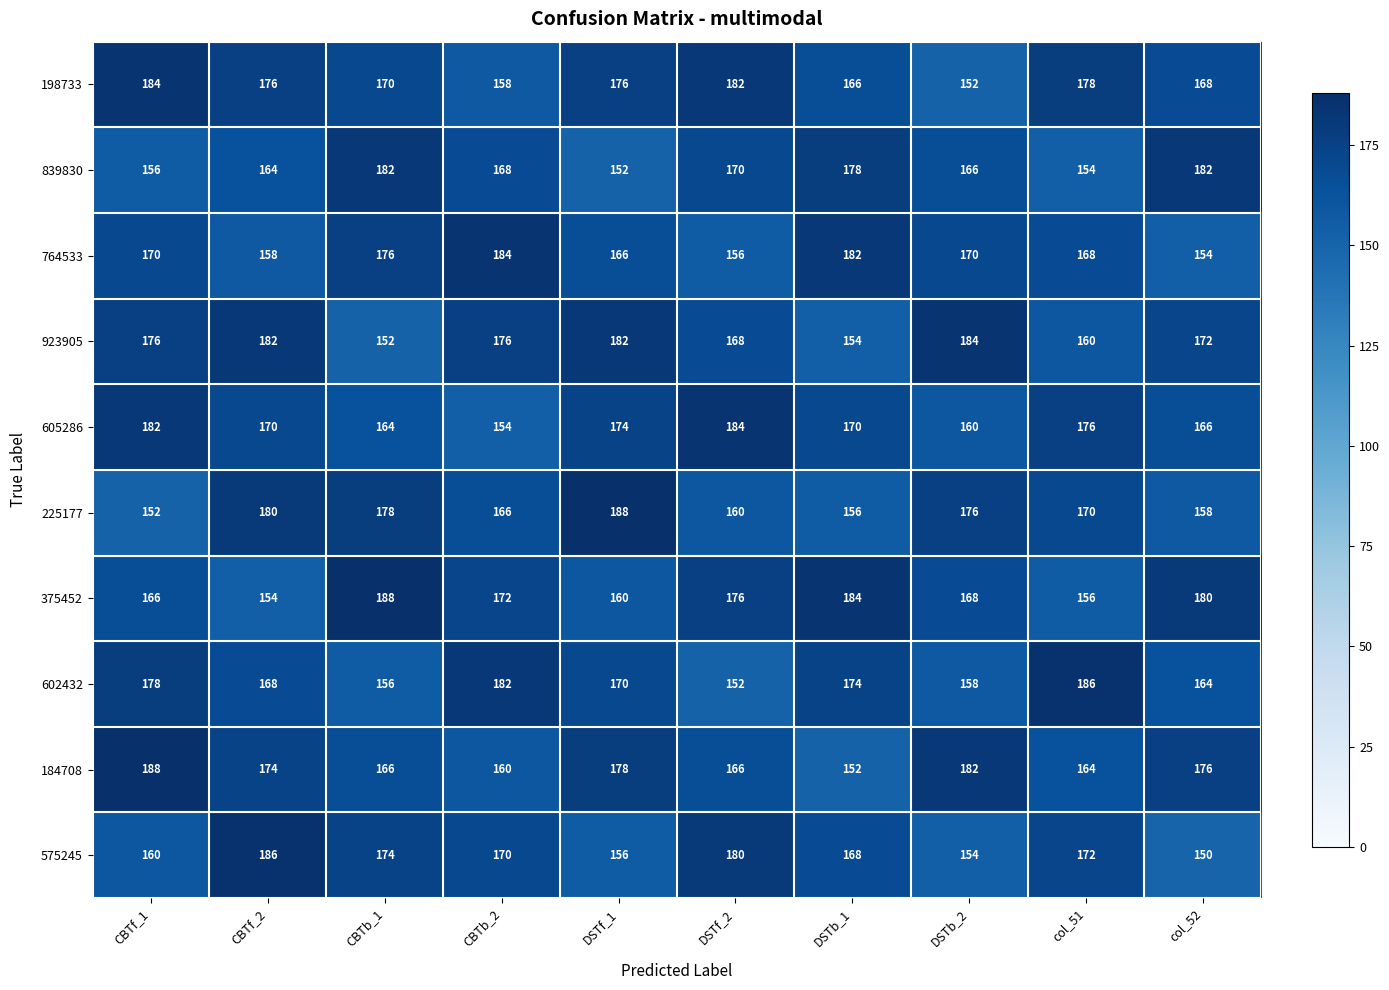

What value does the 923905 series have at DSTb_2, to the nearest 10?

180